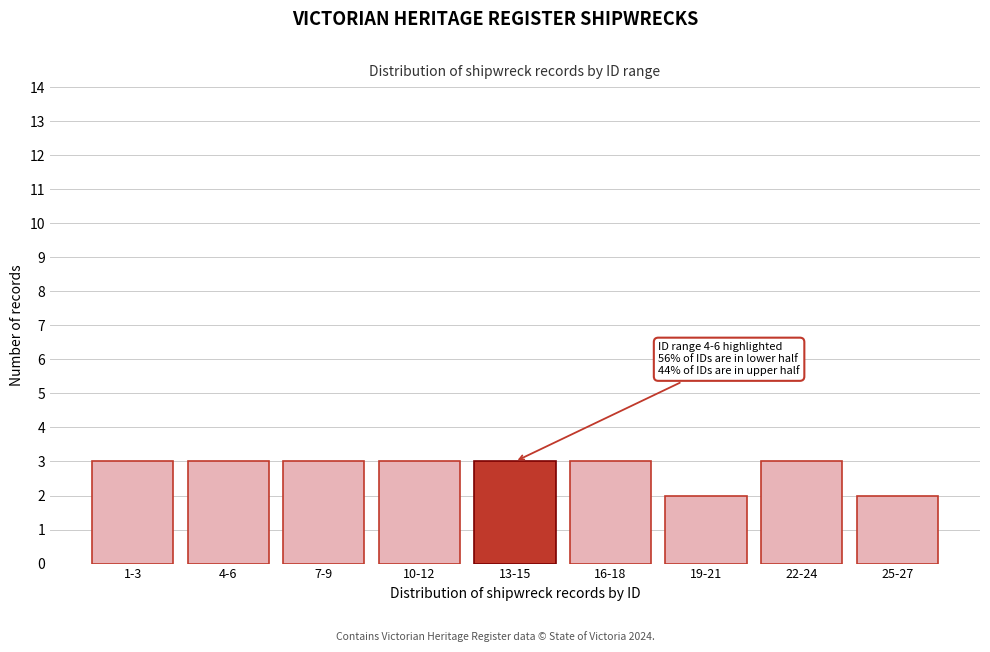

Reading right to left, extract all data points from this chart.

25-27=2	22-24=3	19-21=2	16-18=3	13-15=3	10-12=3	7-9=3	4-6=3	1-3=3